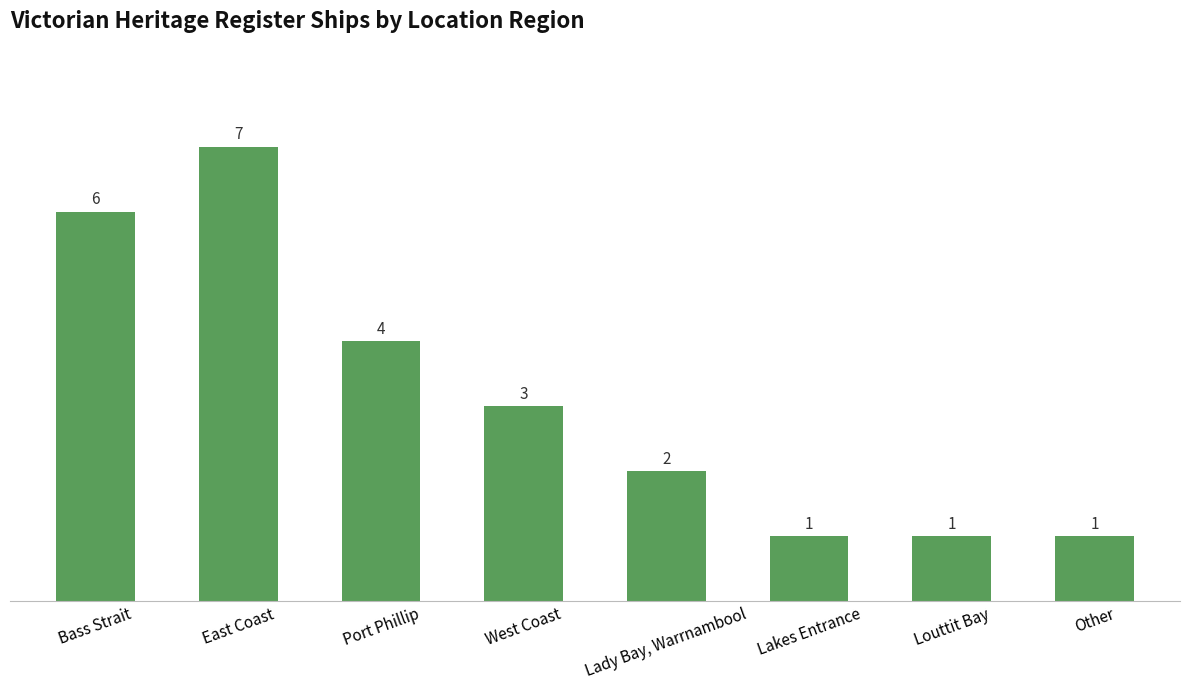

What value does the data have at Other?

1